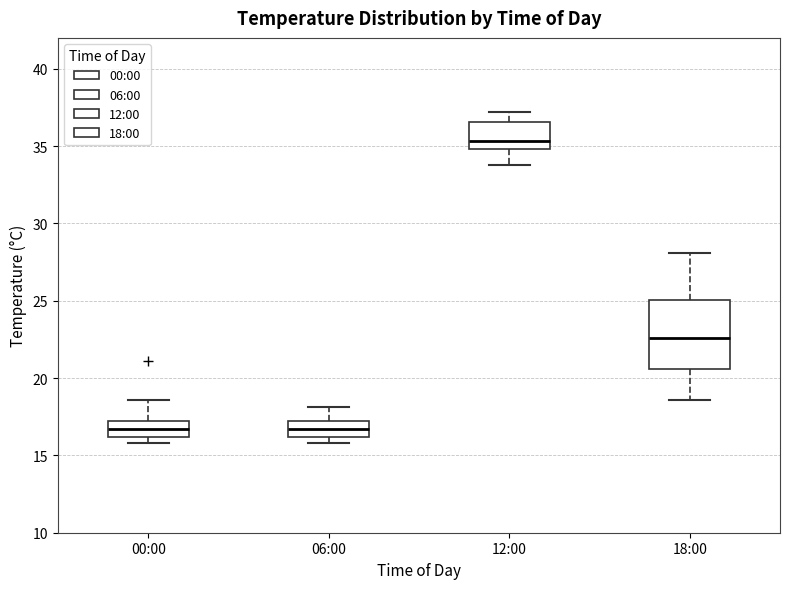

Comparing the boxes themselves (not the whiskers), which one is the tallest?

18:00